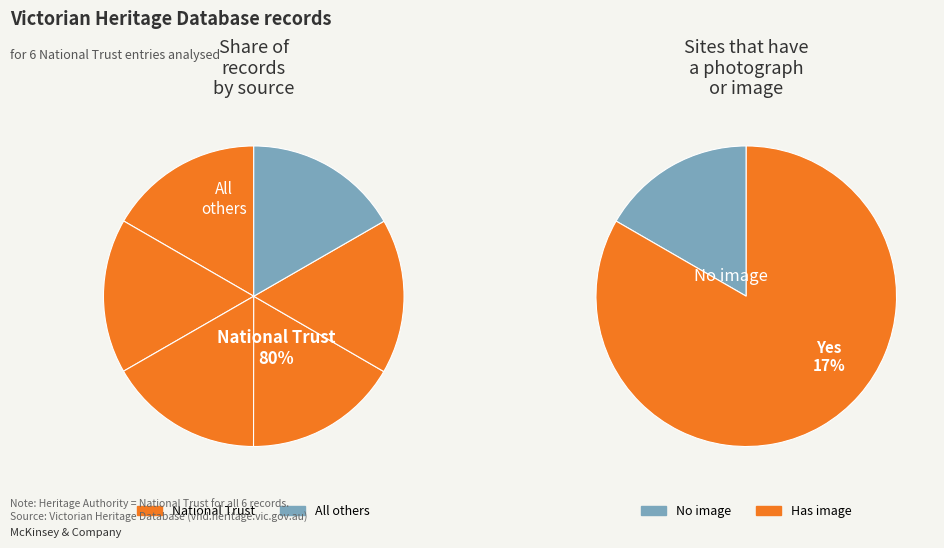

How many segments does this pie chart have?

6